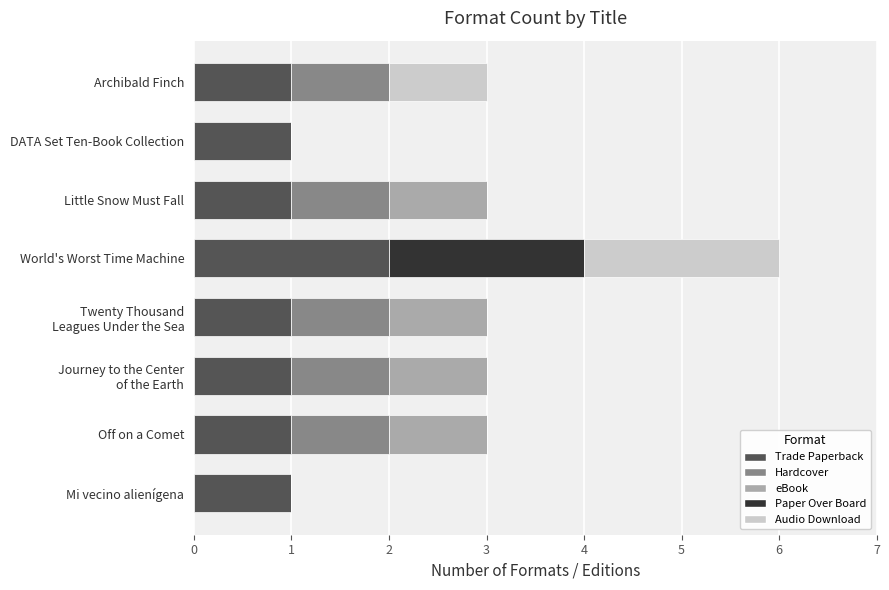

What is the total value across all series at Archibald Finch?

3